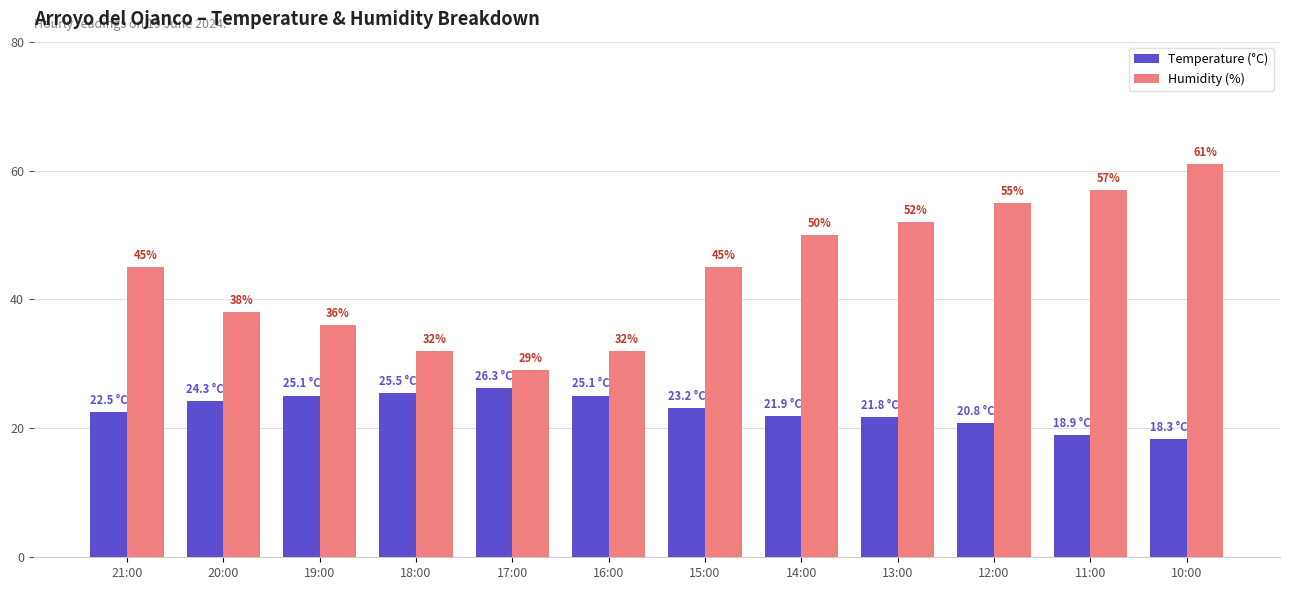

How many groups of bars are there?

12